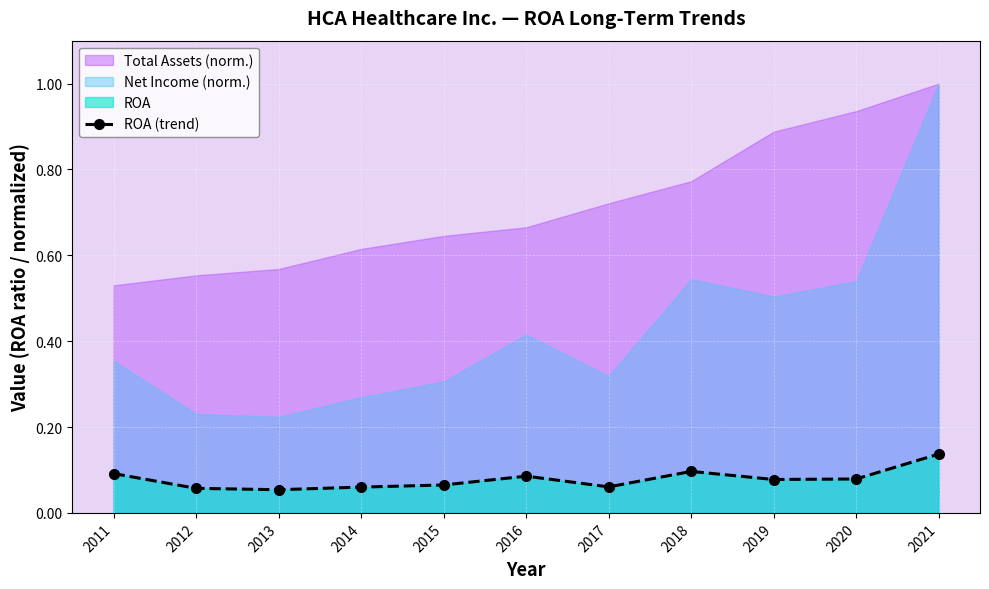

At which category does the chart reach its minimum across all series?

2013